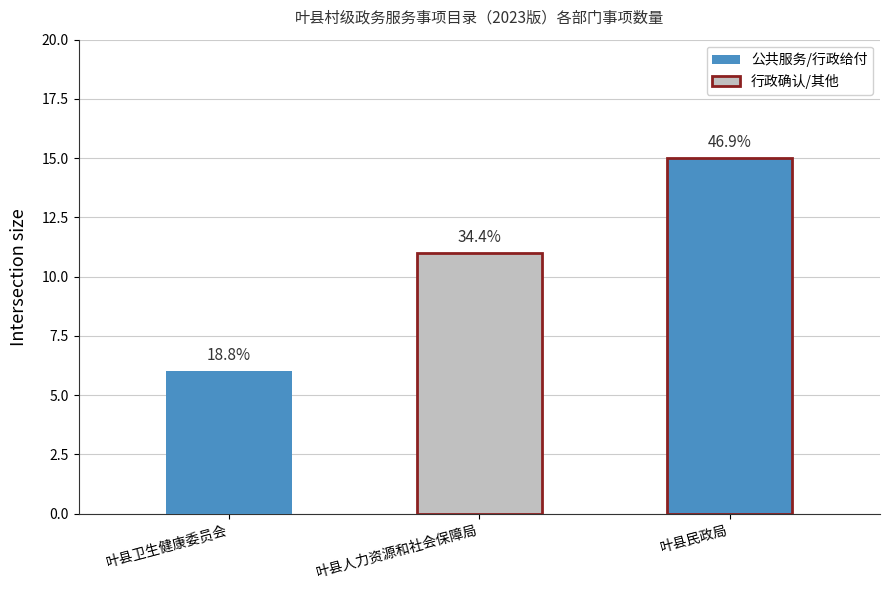

Read the value at 叶县卫生健康委员会.

6